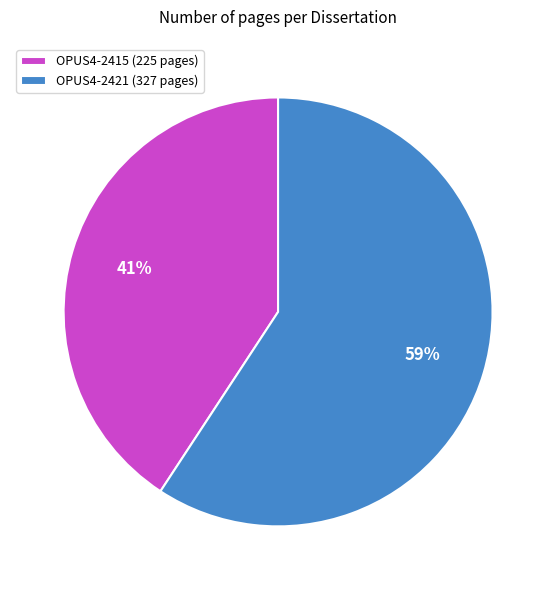

Is the sum of OPUS4-2421 (327 pages) and OPUS4-2415 (225 pages) greater than half?

Yes